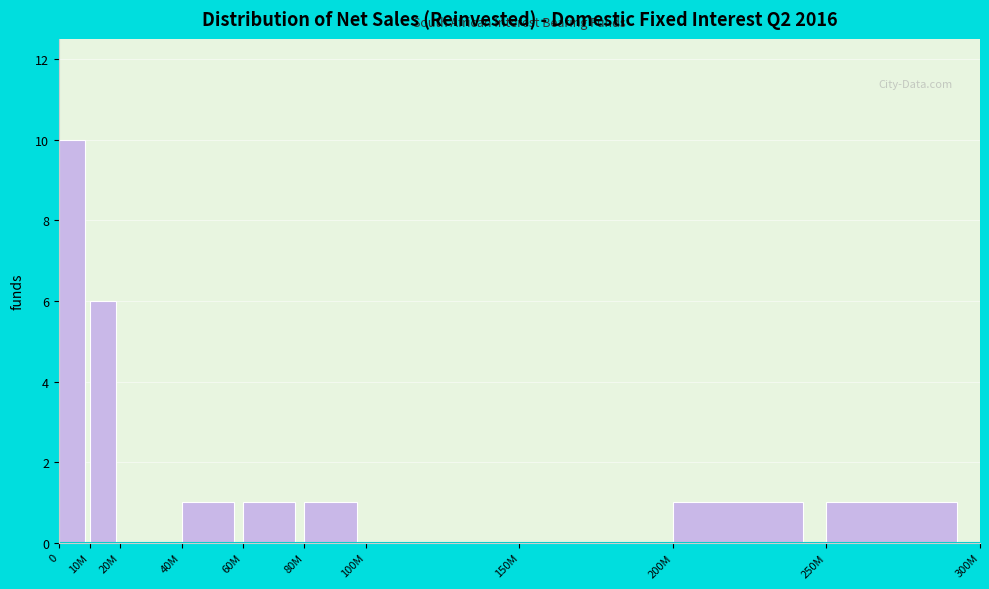

Reading left to right, transcribe all the data shown in this chart.

0=10	10M=6	20M=0	40M=1	60M=1	80M=1	100M=0	150M=0	200M=1	250M=1